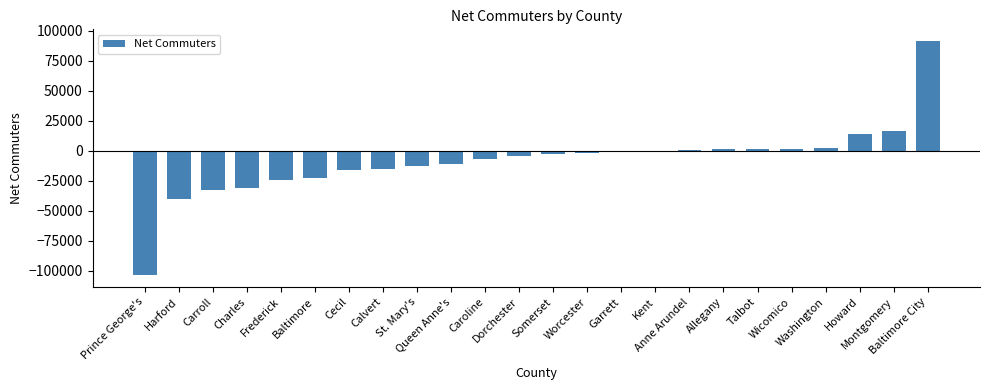

What is the sum of all values?

-194300